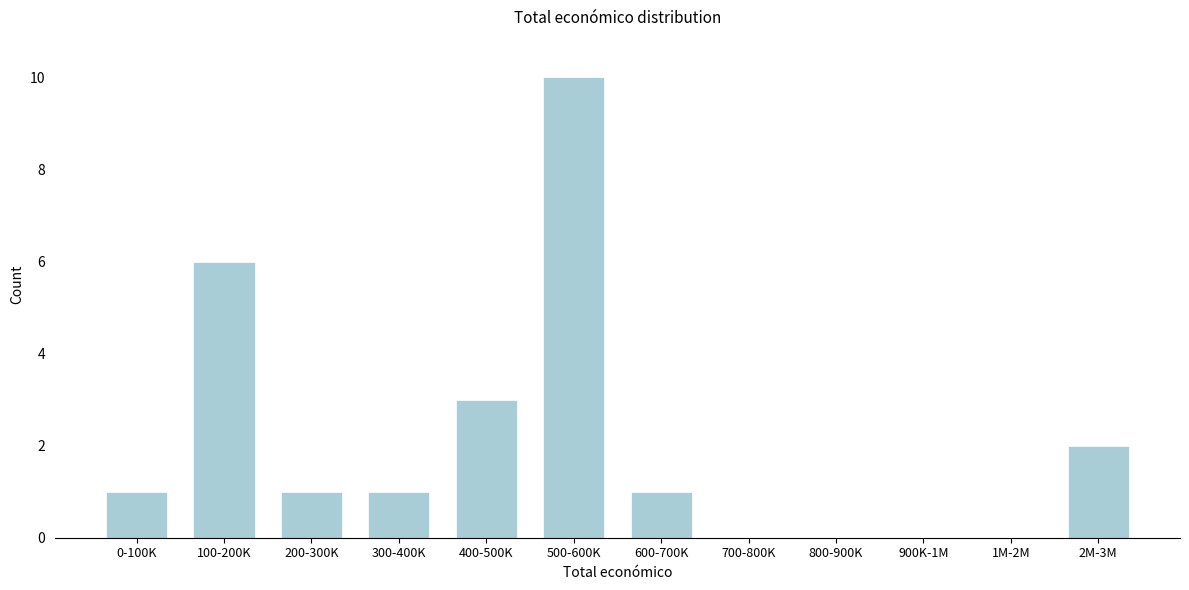

Reading left to right, what are all the values shown in this chart?

0-100K=1	100-200K=6	200-300K=1	300-400K=1	400-500K=3	500-600K=10	600-700K=1	700-800K=0	800-900K=0	900K-1M=0	1M-2M=0	2M-3M=2